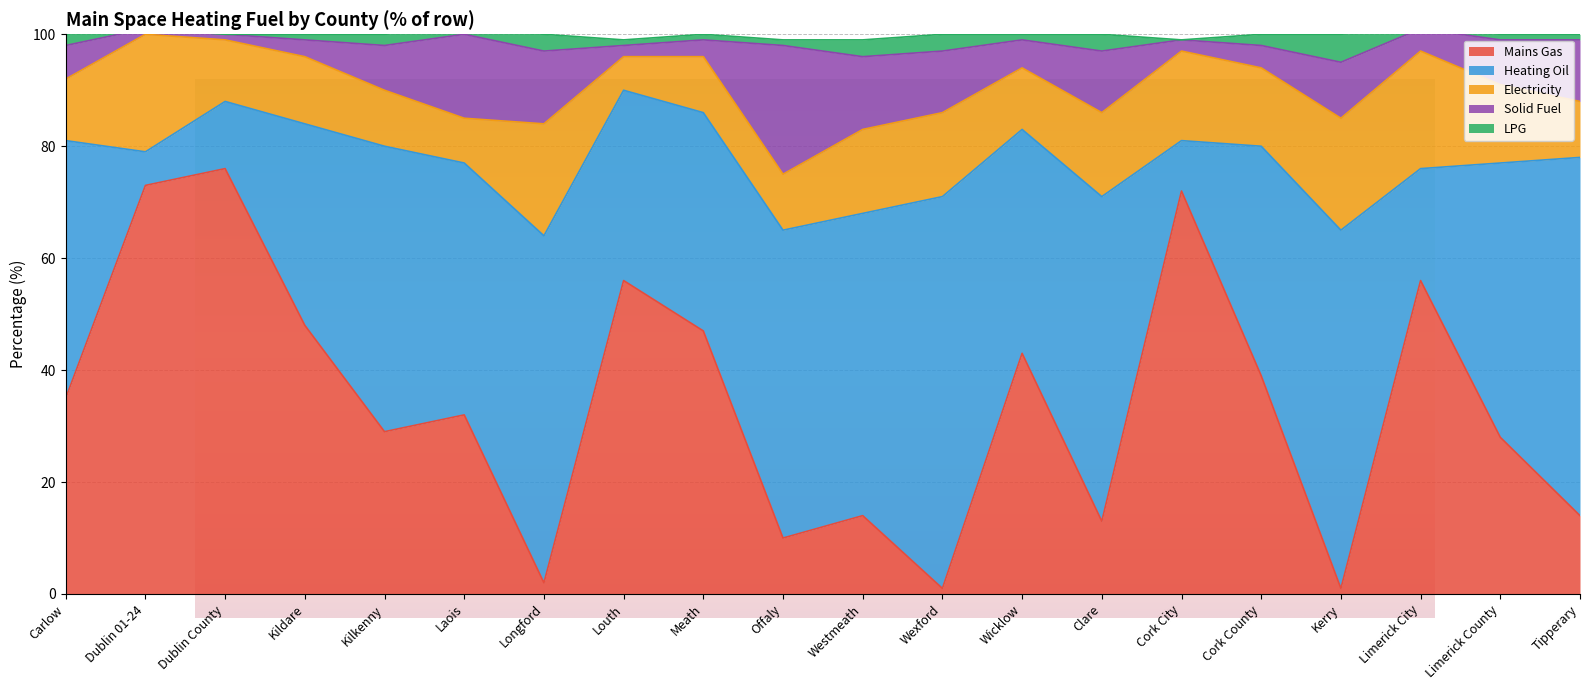

Reading right to left, extract all data points from this chart.

Mains Gas: Tipperary=14	Limerick County=28	Limerick City=56	Kerry=1	Cork County=39	Cork City=72	Clare=13	Wicklow=43	Wexford=1	Westmeath=14	Offaly=10	Meath=47	Louth=56	Longford=2	Laois=32	Kilkenny=29	Kildare=48	Dublin County=76	Dublin 01-24=73	Carlow=35
Heating Oil: Tipperary=64	Limerick County=49	Limerick City=20	Kerry=64	Cork County=41	Cork City=9	Clare=58	Wicklow=40	Wexford=70	Westmeath=54	Offaly=55	Meath=39	Louth=34	Longford=62	Laois=45	Kilkenny=51	Kildare=36	Dublin County=12	Dublin 01-24=6	Carlow=46
Electricity: Tipperary=10	Limerick County=14	Limerick City=21	Kerry=20	Cork County=14	Cork City=16	Clare=15	Wicklow=11	Wexford=15	Westmeath=15	Offaly=10	Meath=10	Louth=6	Longford=20	Laois=8	Kilkenny=10	Kildare=12	Dublin County=11	Dublin 01-24=21	Carlow=11
Solid Fuel: Tipperary=11	Limerick County=8	Limerick City=4	Kerry=10	Cork County=4	Cork City=2	Clare=11	Wicklow=5	Wexford=11	Westmeath=13	Offaly=23	Meath=3	Louth=2	Longford=13	Laois=15	Kilkenny=8	Kildare=3	Dublin County=1	Dublin 01-24=1	Carlow=6
LPG: Tipperary=1	Limerick County=1	Limerick City=0	Kerry=5	Cork County=2	Cork City=0	Clare=3	Wicklow=1	Wexford=3	Westmeath=3	Offaly=1	Meath=1	Louth=1	Longford=3	Laois=1	Kilkenny=2	Kildare=1	Dublin County=0	Dublin 01-24=0	Carlow=2